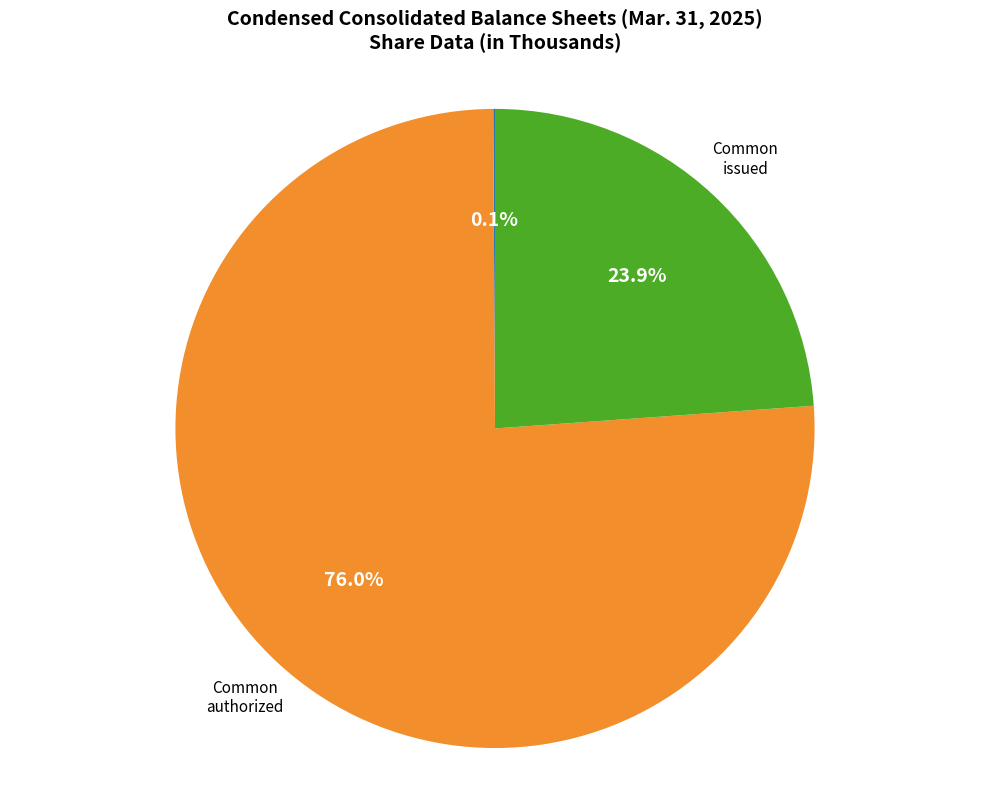

Is there a majority slice in this chart?

Yes